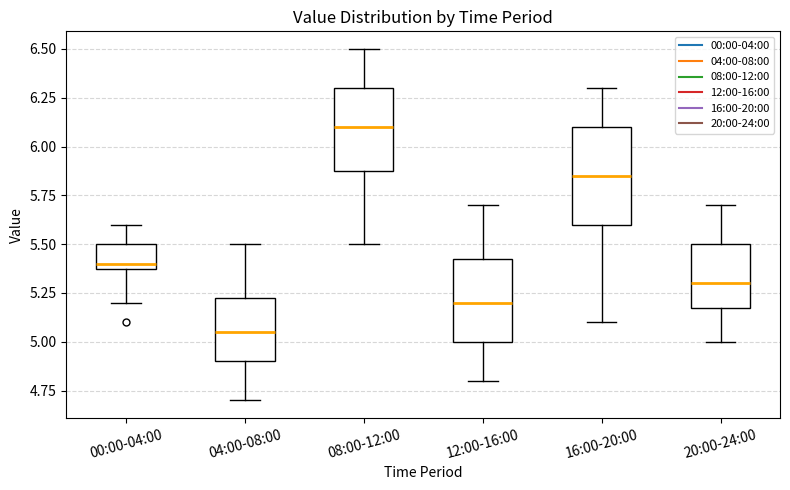

Reading left to right, transcribe this box plot: for each box, give where its median line is, the range the box spans, and where its two whiskers end, as read against the y-axis. The values are not printed on the chart, so give them approximately, as read against the axis.

00:00-04:00: median 5.40 (just above the box's lower edge), box 5.40 to 5.50, whiskers 5.20 to 5.60
04:00-08:00: median 5.05, box 4.90 to 5.25, whiskers 4.70 to 5.50
08:00-12:00: median 6.10, box 5.90 to 6.30, whiskers 5.50 to 6.50
12:00-16:00: median 5.20, box 5.00 to 5.45, whiskers 4.80 to 5.70
16:00-20:00: median 5.85, box 5.60 to 6.10, whiskers 5.10 to 6.30
20:00-24:00: median 5.30, box 5.20 to 5.50, whiskers 5.00 to 5.70